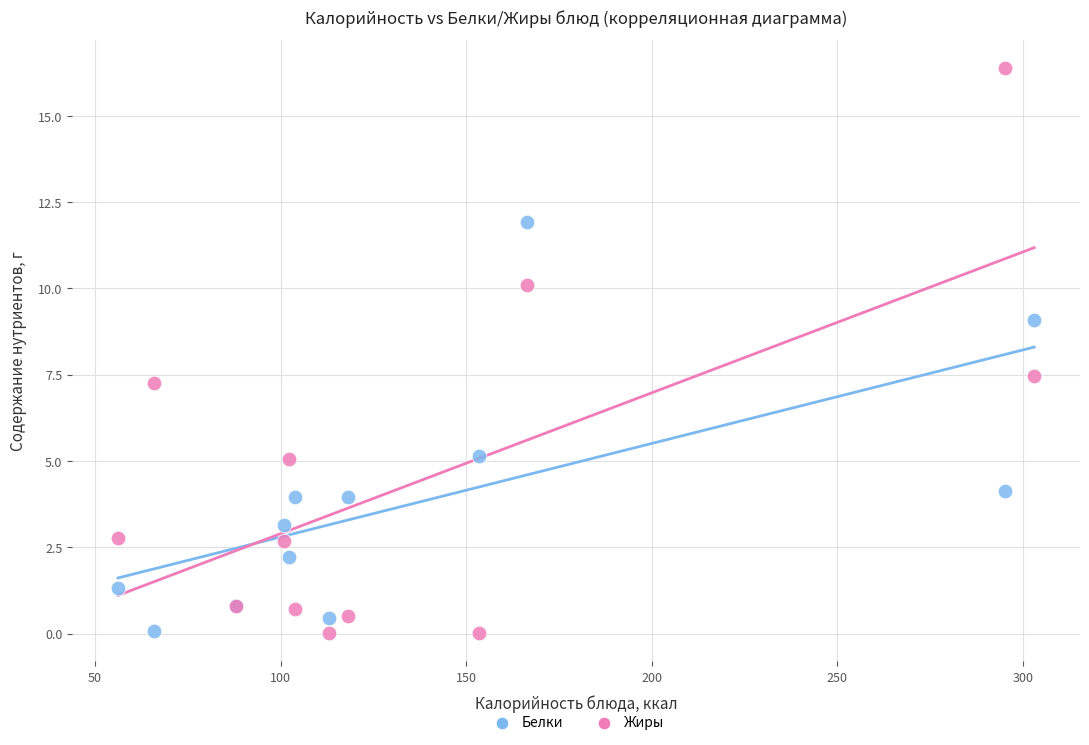

Which series has the largest Y range (max minus min)?

Жиры